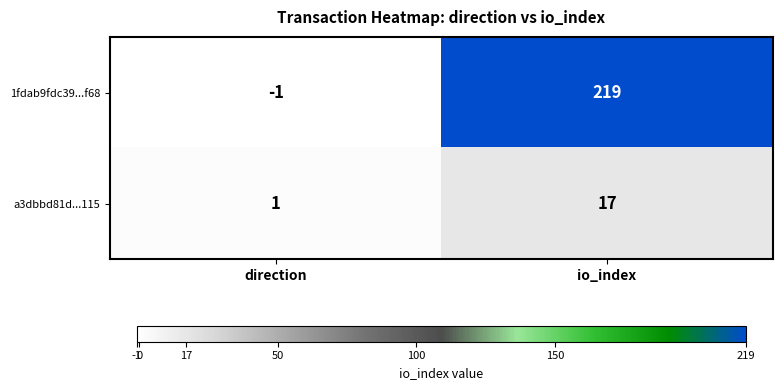

What is the maximum value shown in the chart?

219